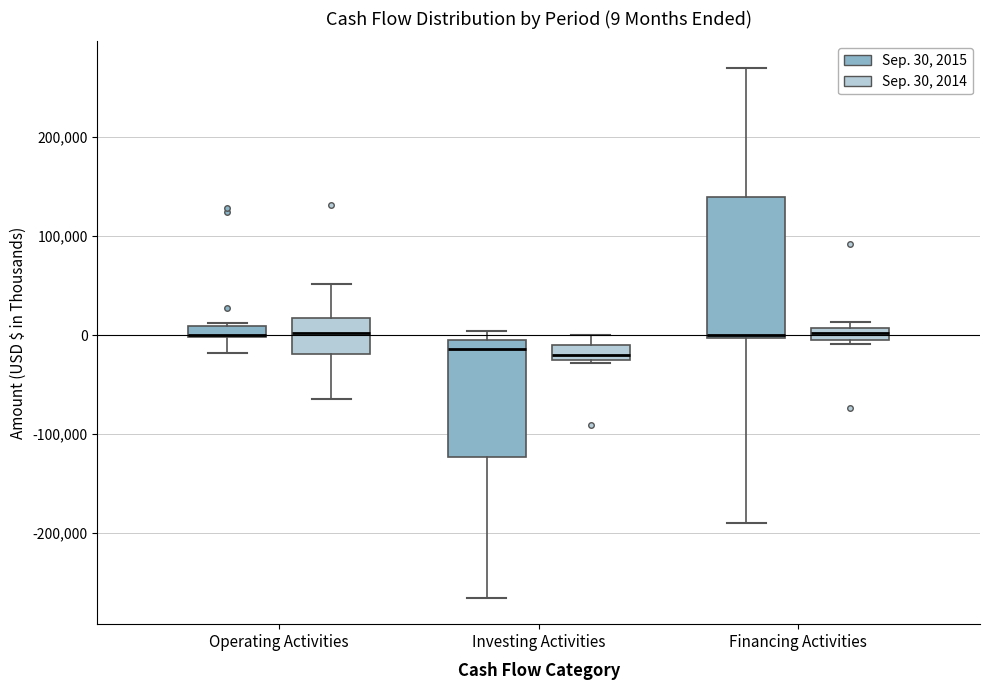

Which box is the tallest, from its lower edge to its upper edge?

Financing Activities (Sep. 30, 2015)